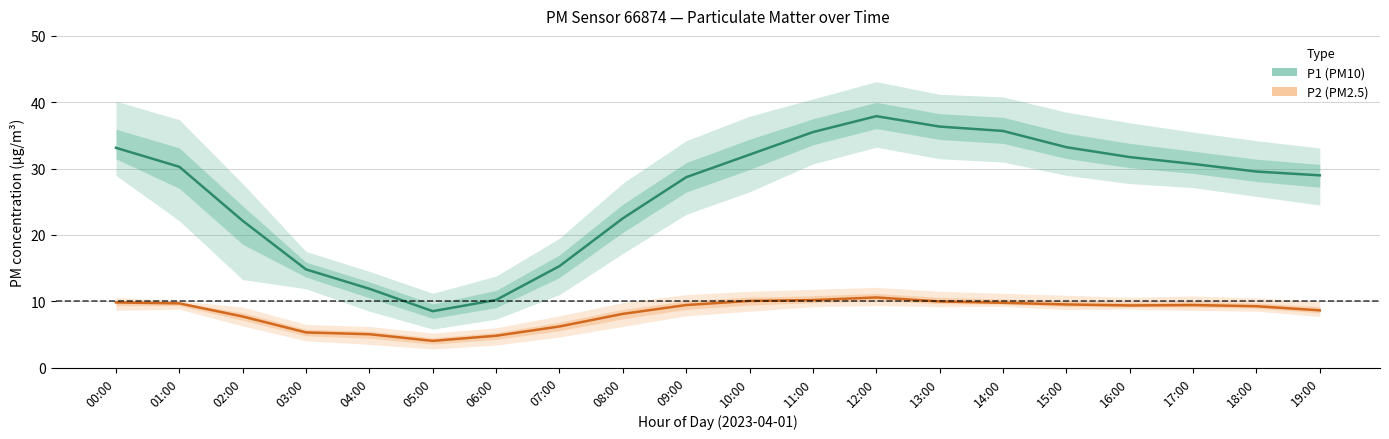

List the series in order of their overall mean, lowest first.

P2 (PM2.5) estimate, P1 (PM10) estimate